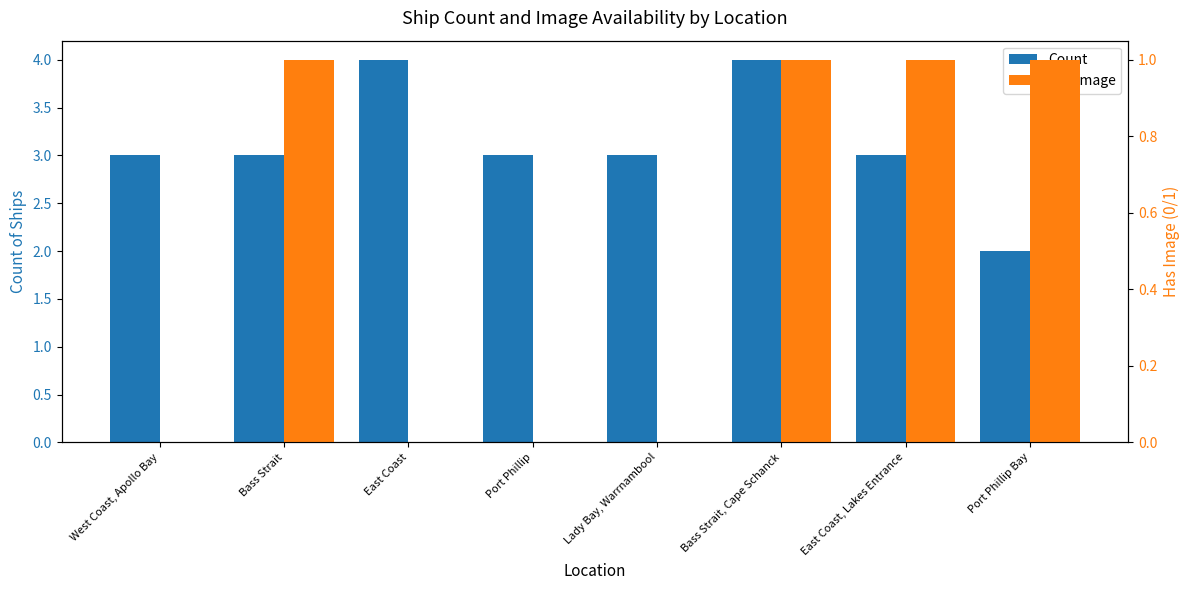

Reading left to right, transcribe all the data shown in this chart.

Count: West Coast, Apollo Bay=3	Bass Strait=3	East Coast=4	Port Phillip=3	Lady Bay, Warrnambool=3	Bass Strait, Cape Schanck=4	East Coast, Lakes Entrance=3	Port Phillip Bay=2
Has Image: West Coast, Apollo Bay=0	Bass Strait=1	East Coast=0	Port Phillip=0	Lady Bay, Warrnambool=0	Bass Strait, Cape Schanck=1	East Coast, Lakes Entrance=1	Port Phillip Bay=1